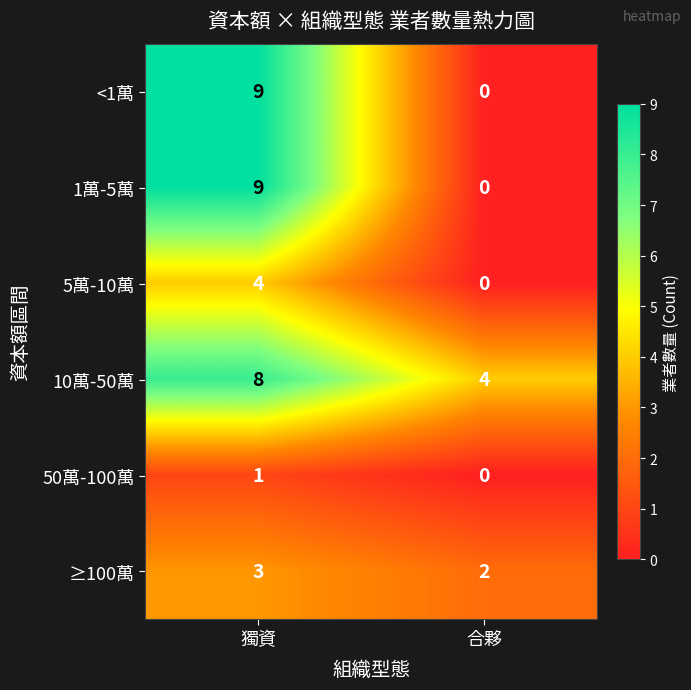

Rank the categories by 10萬-50萬 value from lowest to highest.

合夥, 獨資